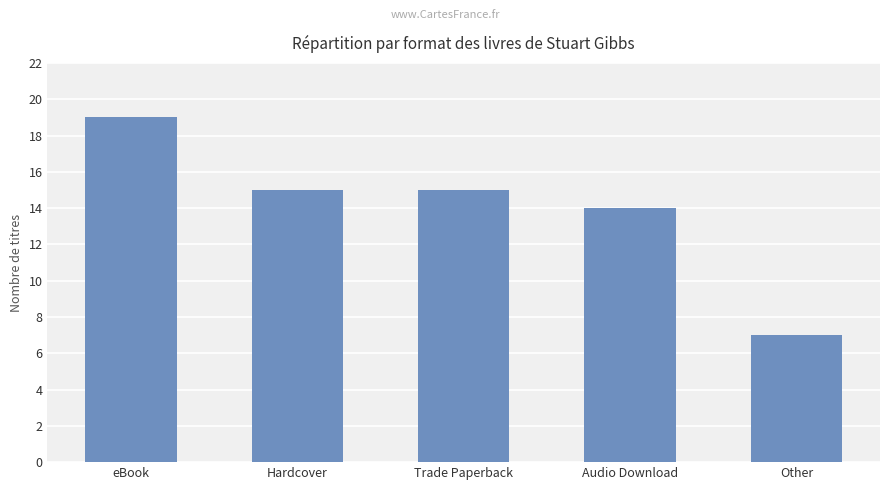

At which label does the data first exceed 15?

eBook